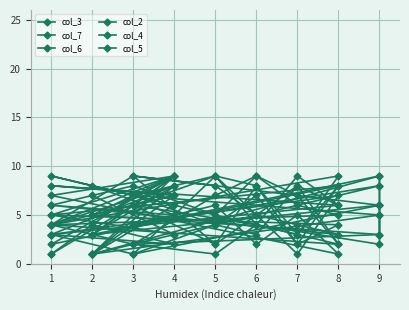

What is the value of the col_7 point at the 3rd from the left?

2